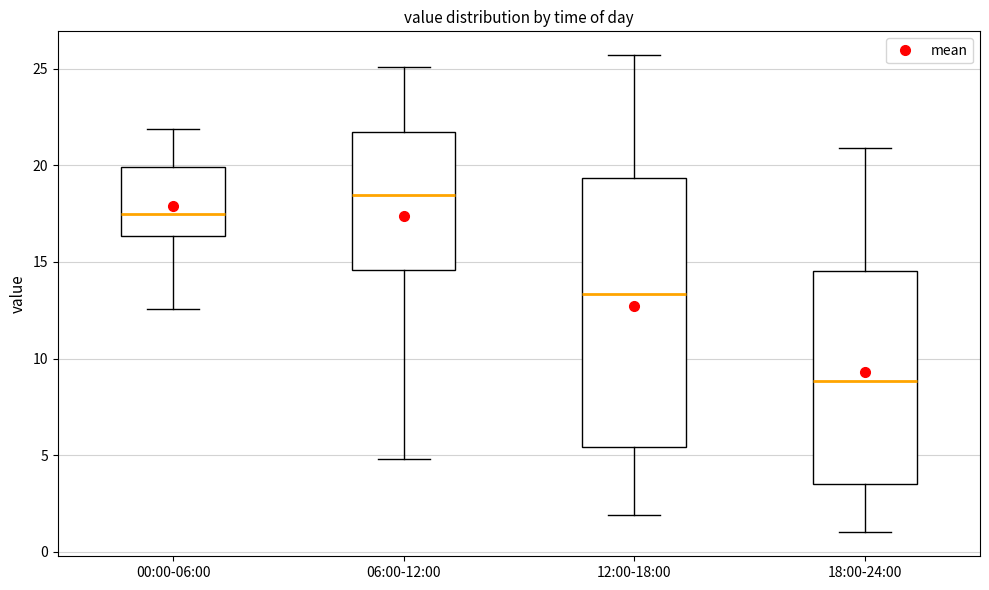

Reading left to right, transcribe this box plot: for each box, give where its median line is, the range the box spans, and where its two whiskers end, as read against the y-axis. The values are not printed on the chart, so give them approximately, as read against the axis.

00:00-06:00: median 17.5, box 16.5 to 20.0, whiskers 12.5 to 22.0
06:00-12:00: median 18.5, box 14.5 to 21.5, whiskers 5.0 to 25.0
12:00-18:00: median 13.5, box 5.5 to 19.5, whiskers 2.0 to 25.5
18:00-24:00: median 9.0, box 3.5 to 14.5, whiskers 1.0 to 21.0